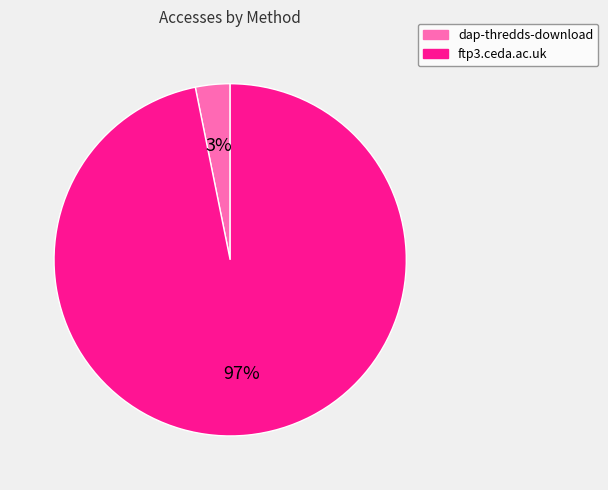

Rank the categories by value from lowest to highest.

dap-thredds-download, ftp3.ceda.ac.uk